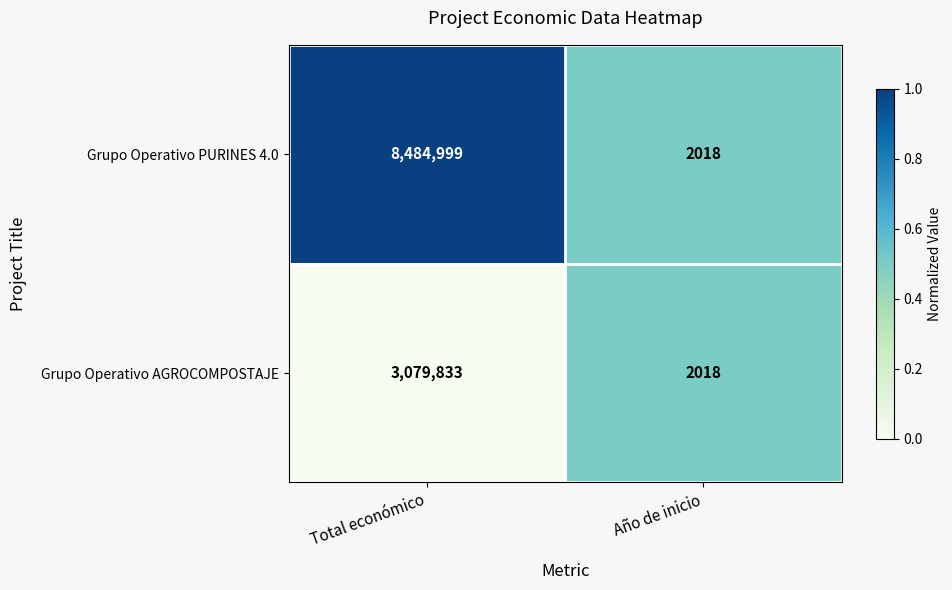

What is the total value across all series at Total económico?

11564832